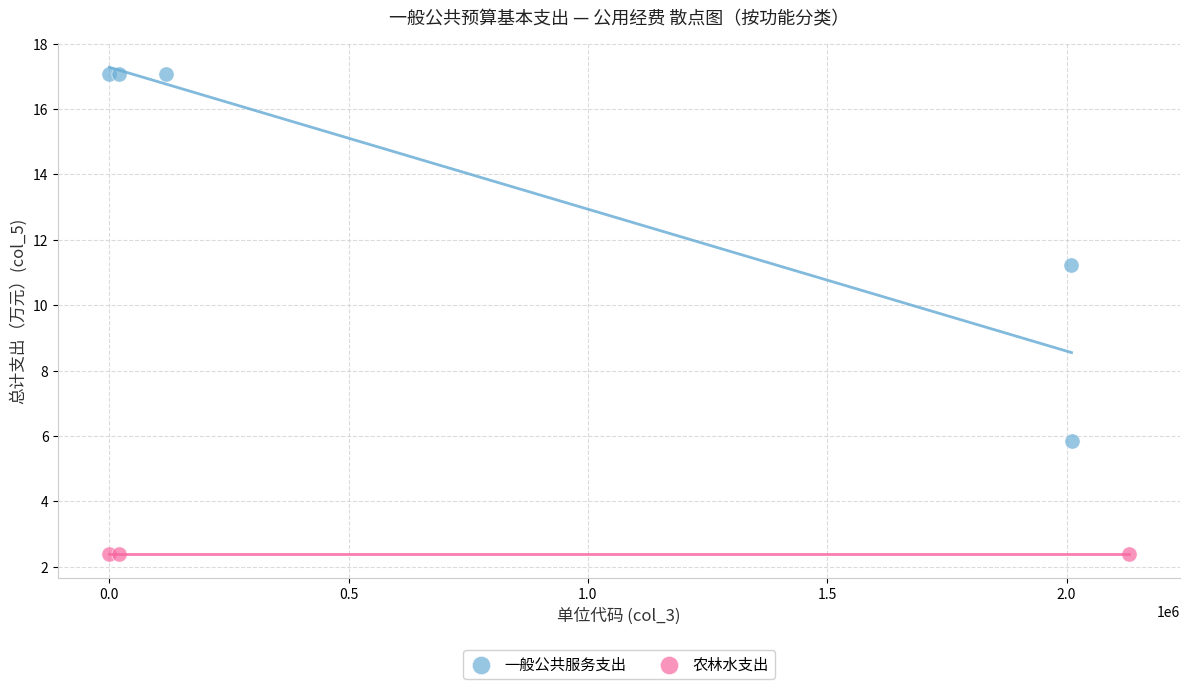

Which series reaches the maximum Y coordinate?

一般公共服务支出